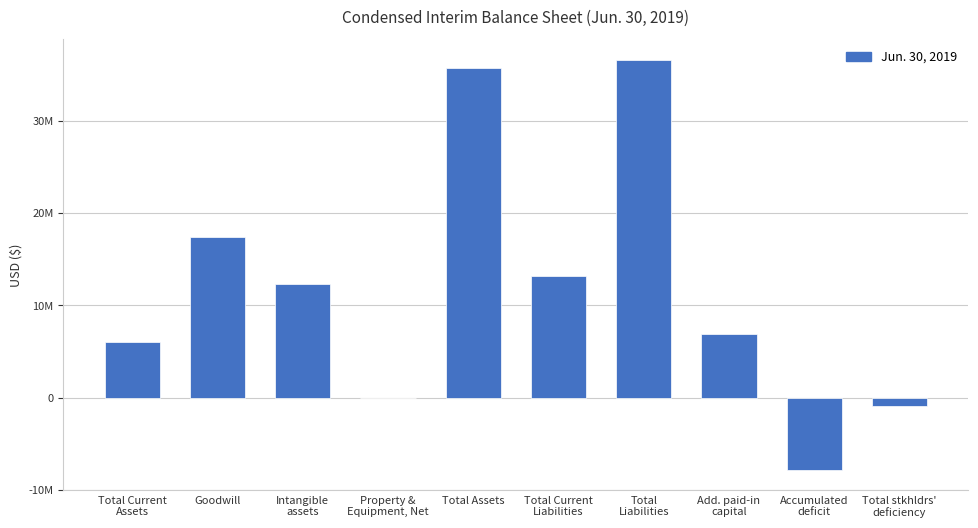

Are the bars horizontal?

No